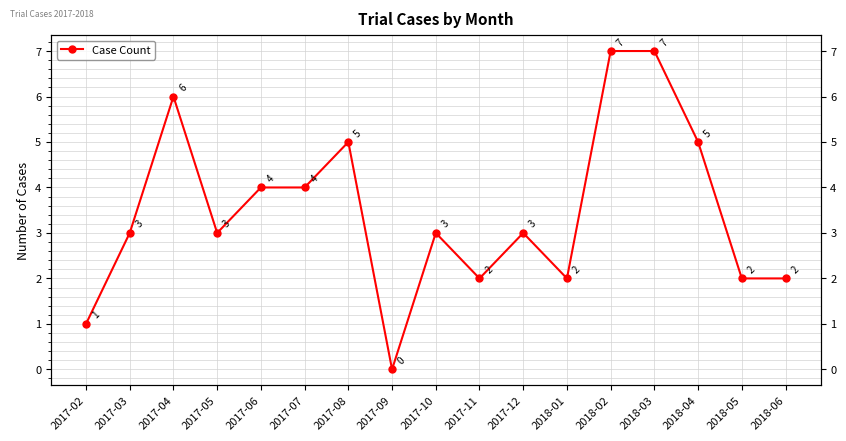

What is the average value?

3